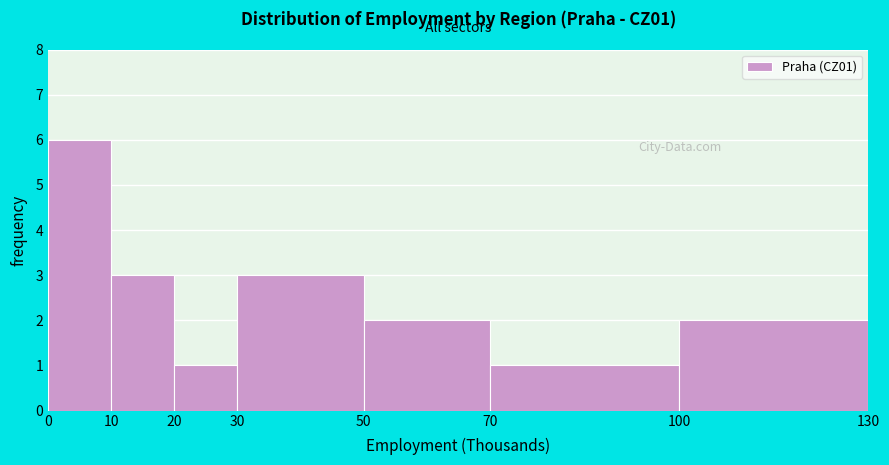

Which range on the x-axis has the tallest bar?

0 to 10